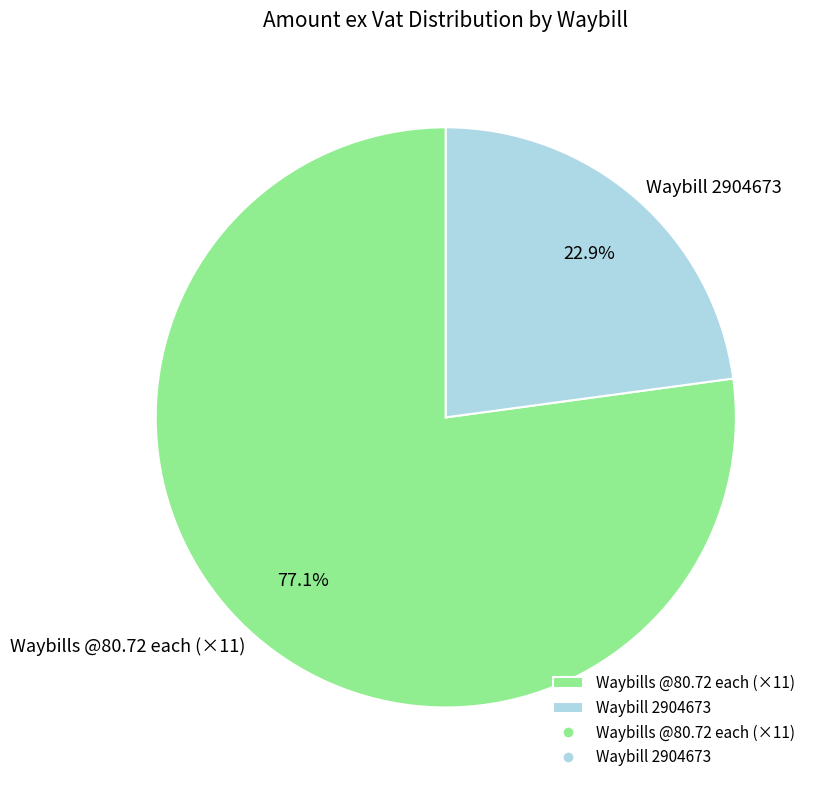

What percentage is NOT represented by Waybill 2904673?

77.1%